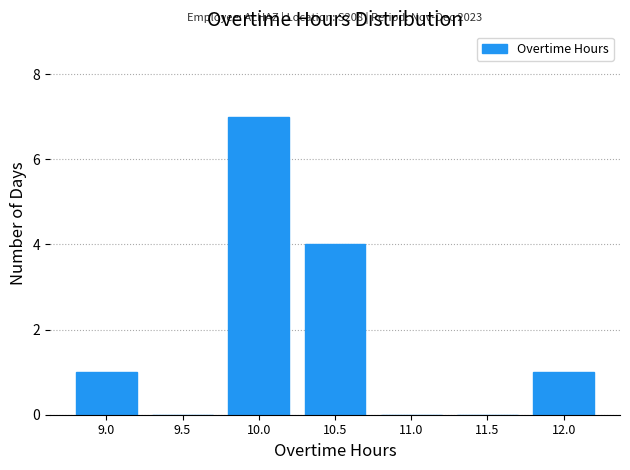

Reading left to right, list all the values displayed in this chart.

9.0=1	9.5=0	10.0=7	10.5=4	11.0=0	11.5=0	12.0=1